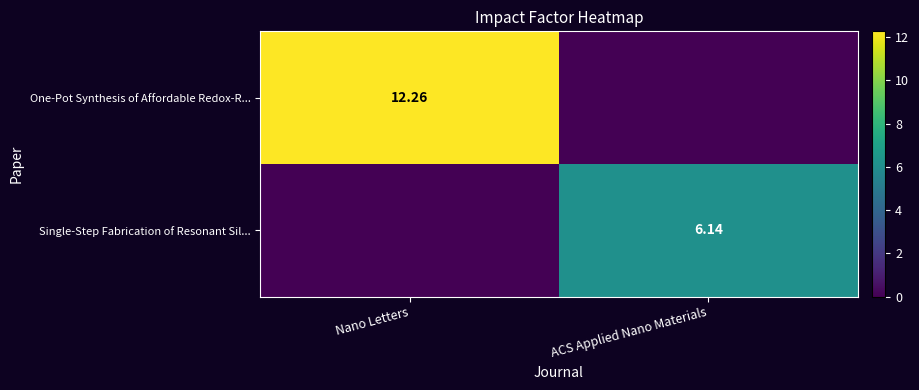

Which series has the widest spread of values?

One-Pot Synthesis of Affordable Redox-R...